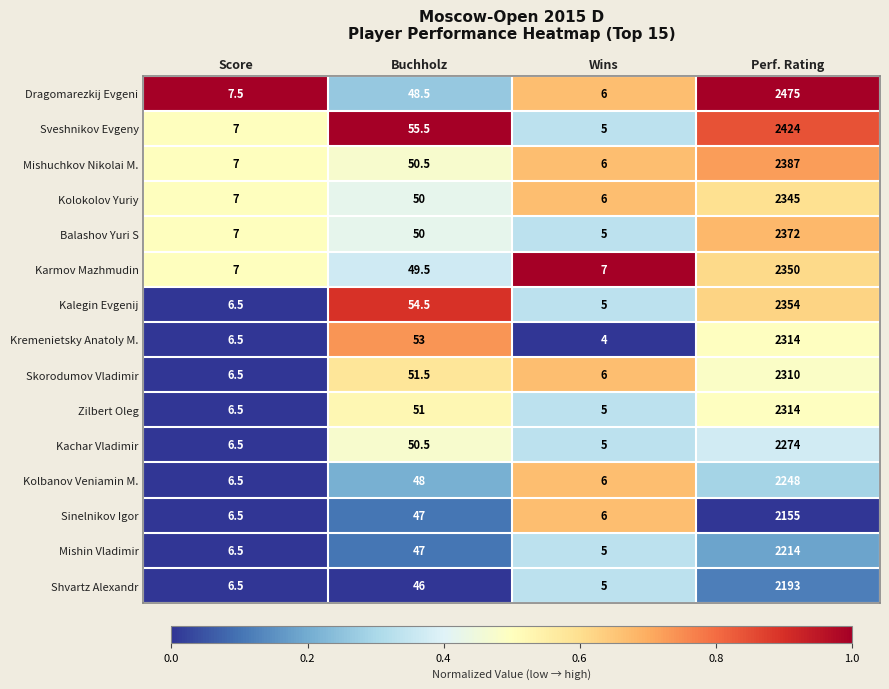

Which series has the largest range (max minus min)?

Dragomarezkij Evgeni